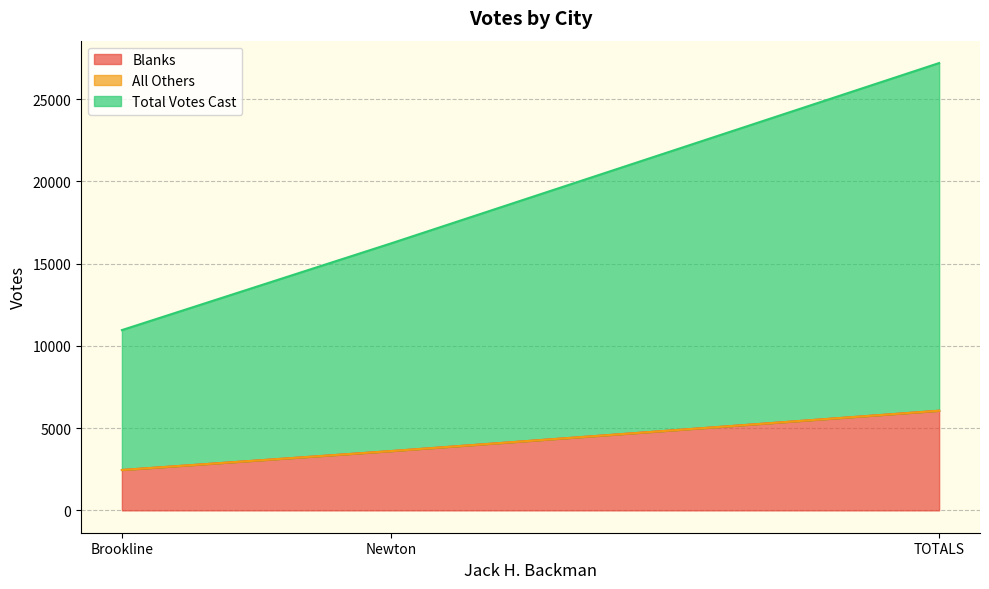

List the labels in order of Blanks value, smallest first.

Brookline, Newton, TOTALS